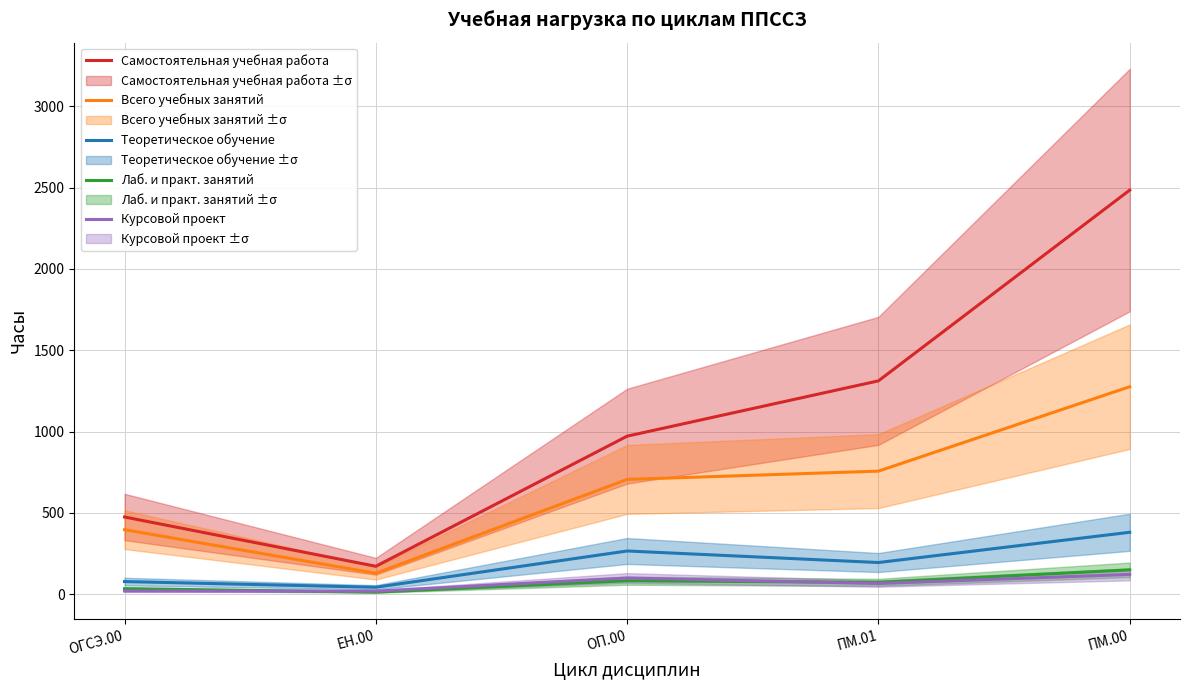

Which category has the lowest value in the Лаб. и практ. занятий series?

ЕН.00